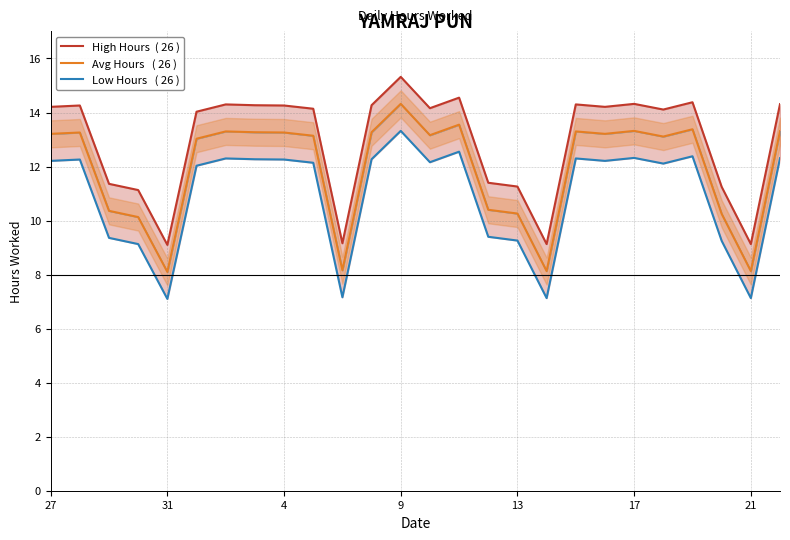

List the series in order of their peak value, lowest first.

Low Hours   ( 26 ), Avg Hours   ( 26 ), High Hours  ( 26 )